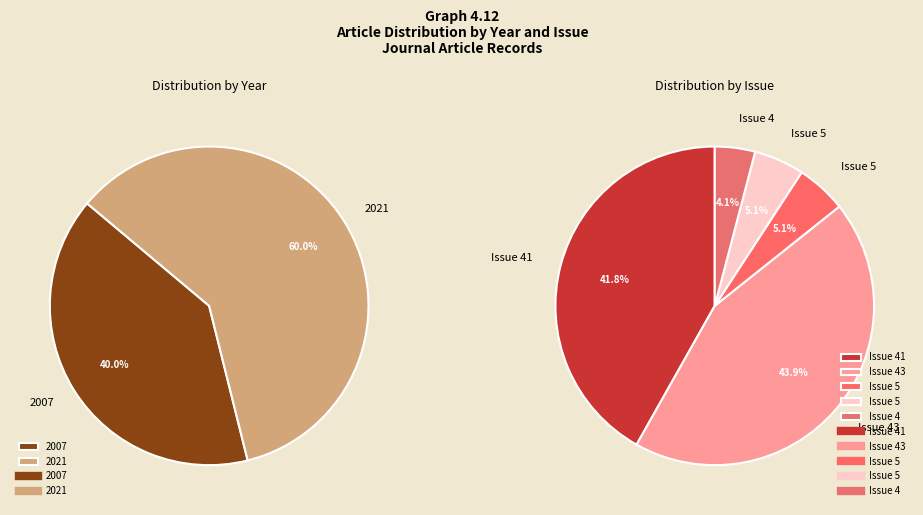

Count the number of slices in the pie.

5